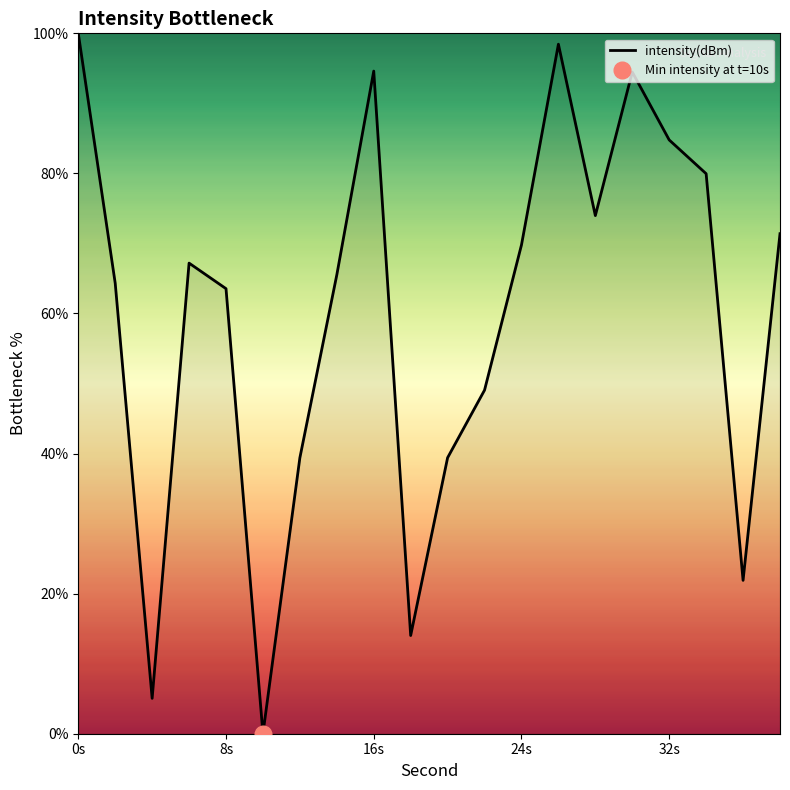

What is the label of the 1st point from the left?

0s